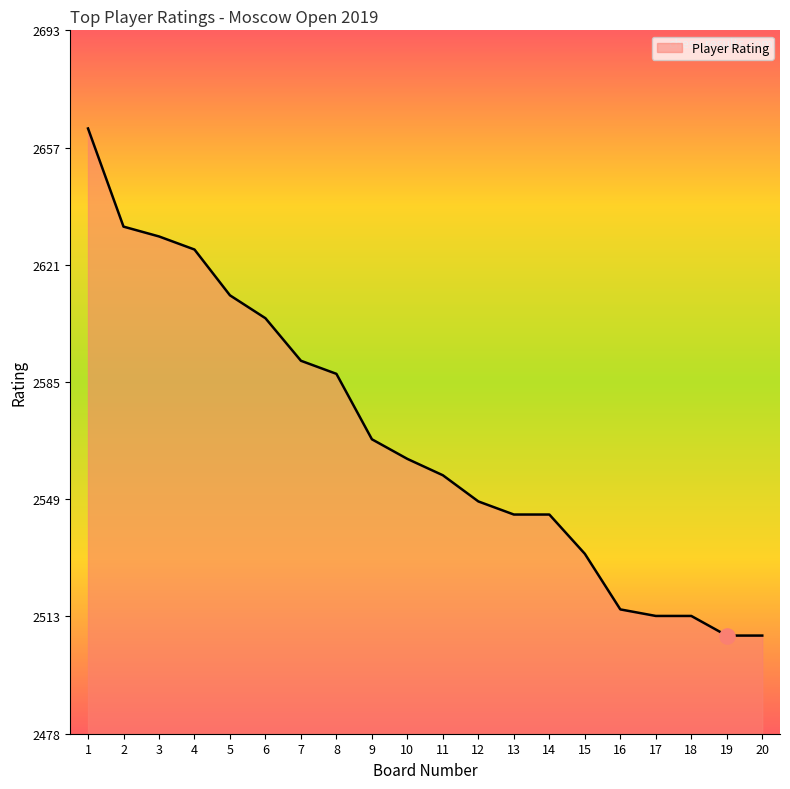

Approximately how many times larger is the value at 10 compared to 7?

1.0